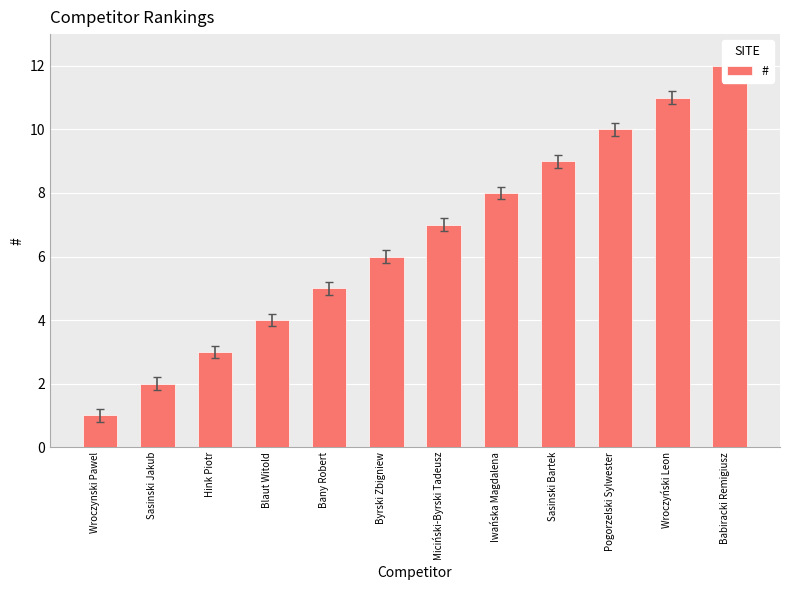

What position from the right is Iwańska Magdalena?

5